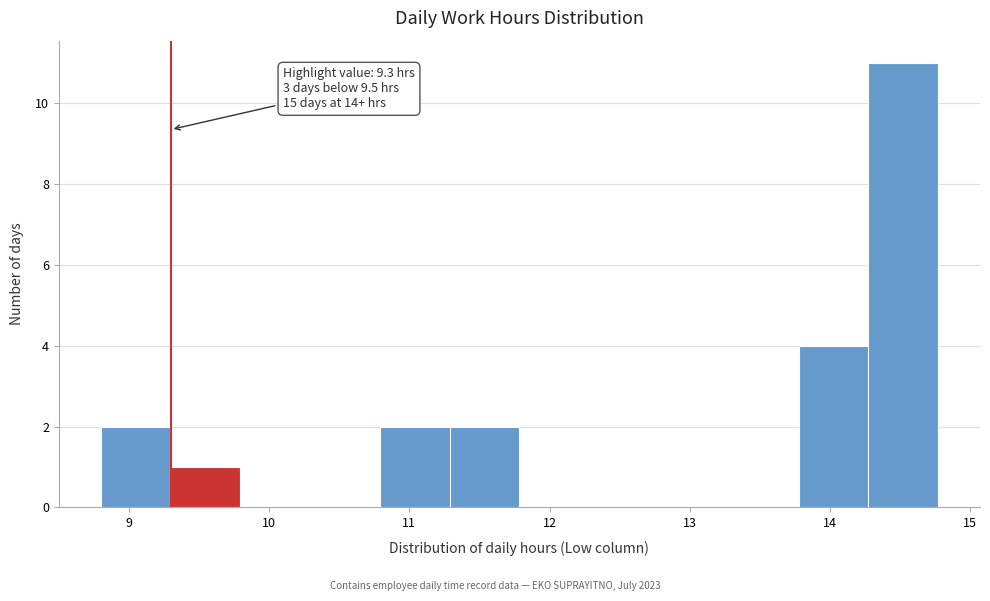

Over which range of the x-axis is the bar tallest?

14.3 to 14.8